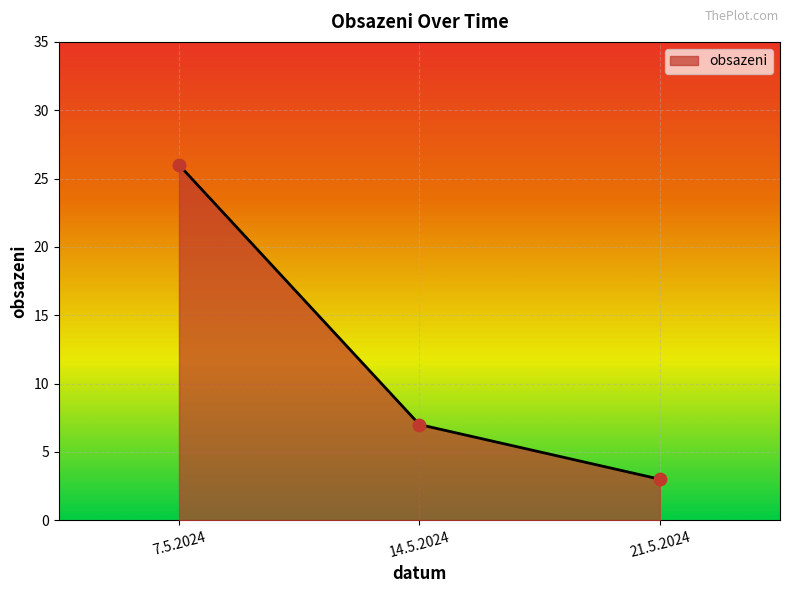

Between 14.5.2024 and 7.5.2024, which is larger?

7.5.2024